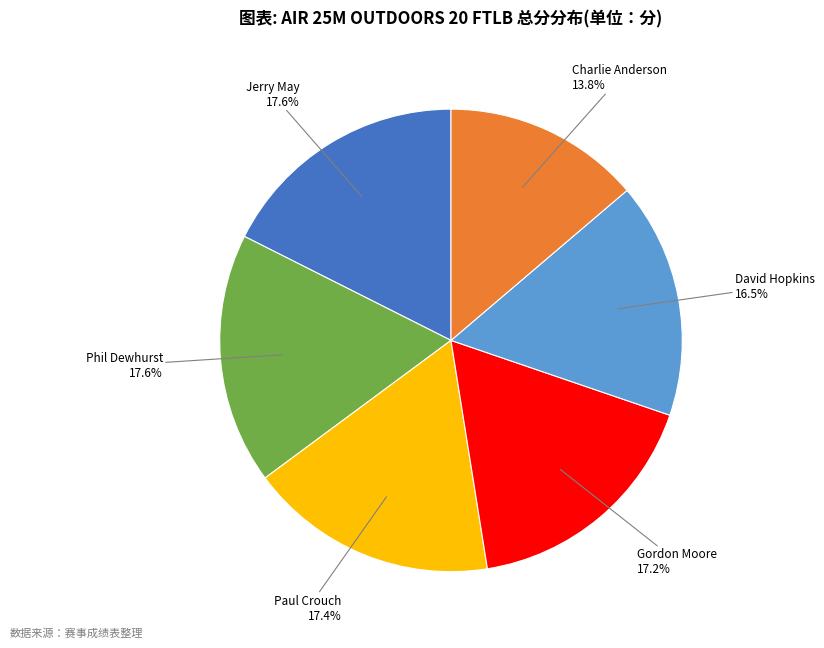

Is there any slice that represents more than half of the pie?

No